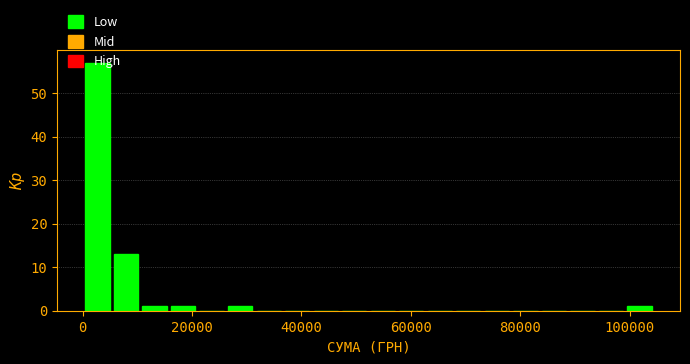

Around what value on the x-axis is the tallest bar? Give the approximate position of its centre, as read against the axis.

2000